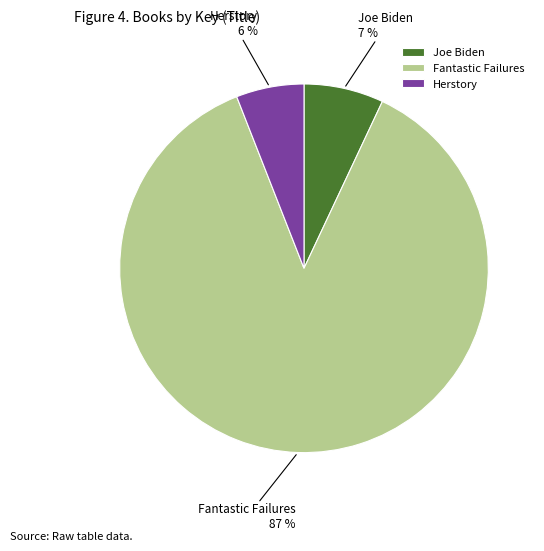

Which slice is the largest?

Fantastic Failures